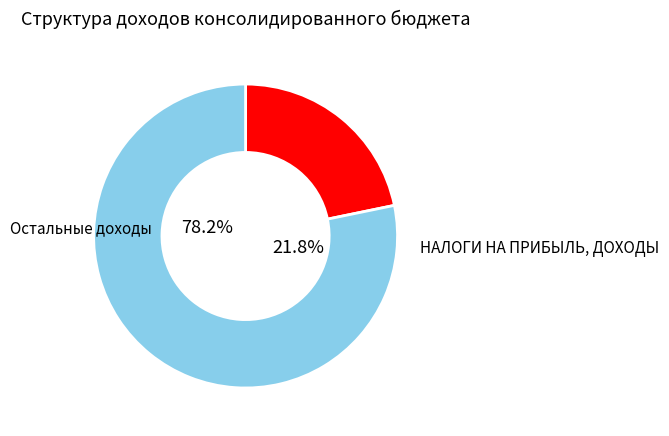

Is НАЛОГИ НА ТОВАРЫ (РАБОТЫ, УСЛУГИ) the majority of the pie?

No